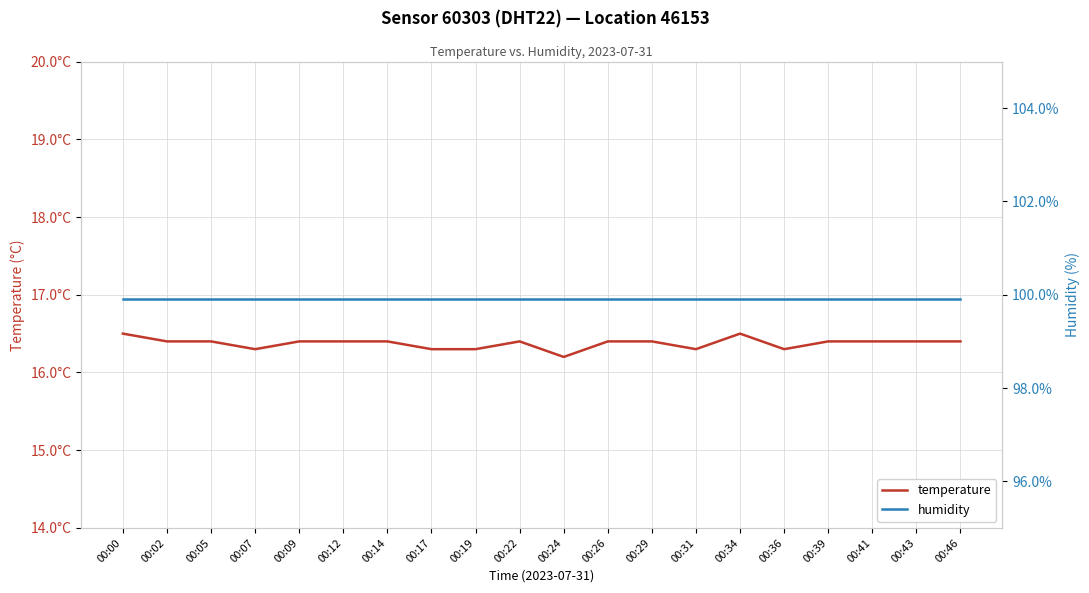

Between 00:00 and 00:39, which series saw the biggest shift?

temperature